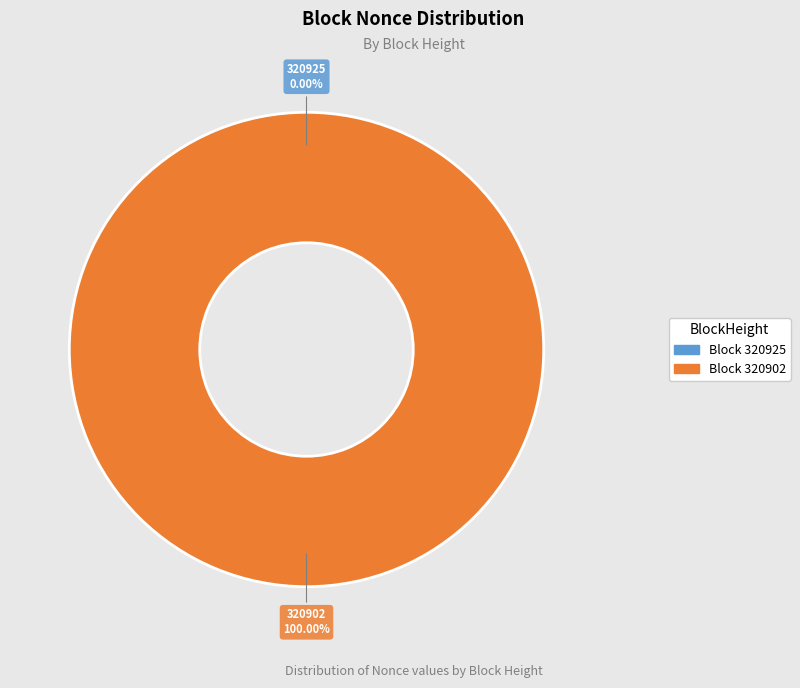

Count the number of slices in the pie.

2